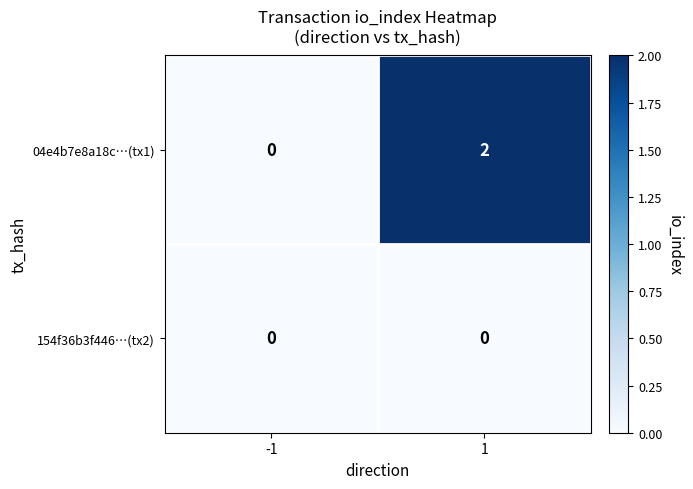

Which series has the largest range (max minus min)?

04e4b7e8a18c…(tx1)